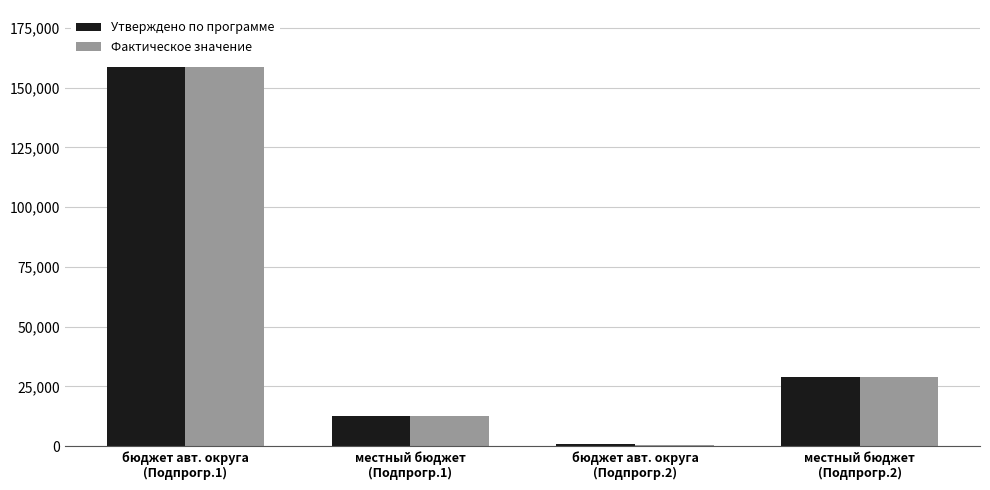

Where is Утверждено по программе nearest to the value 79759?

местный бюджет
(Подпрогр.2)